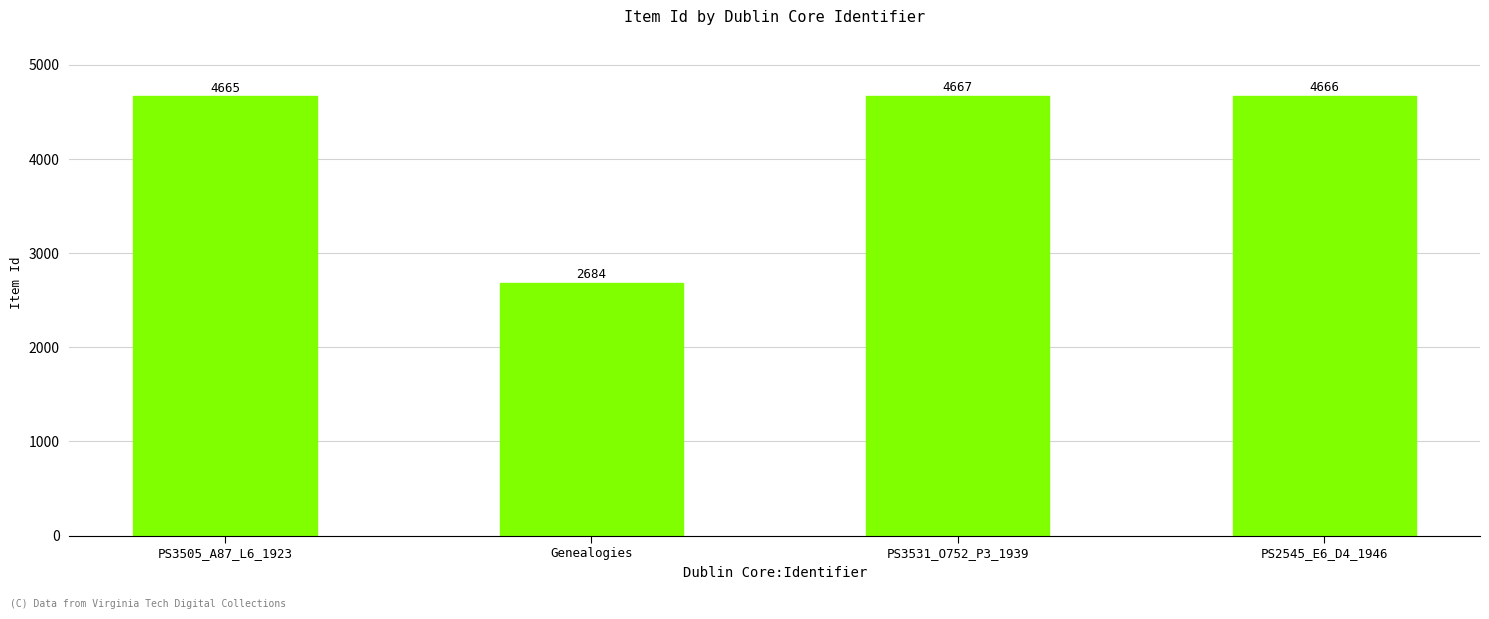

True or false: the data shows 1911 at PS3531_O752_P3_1939.

False